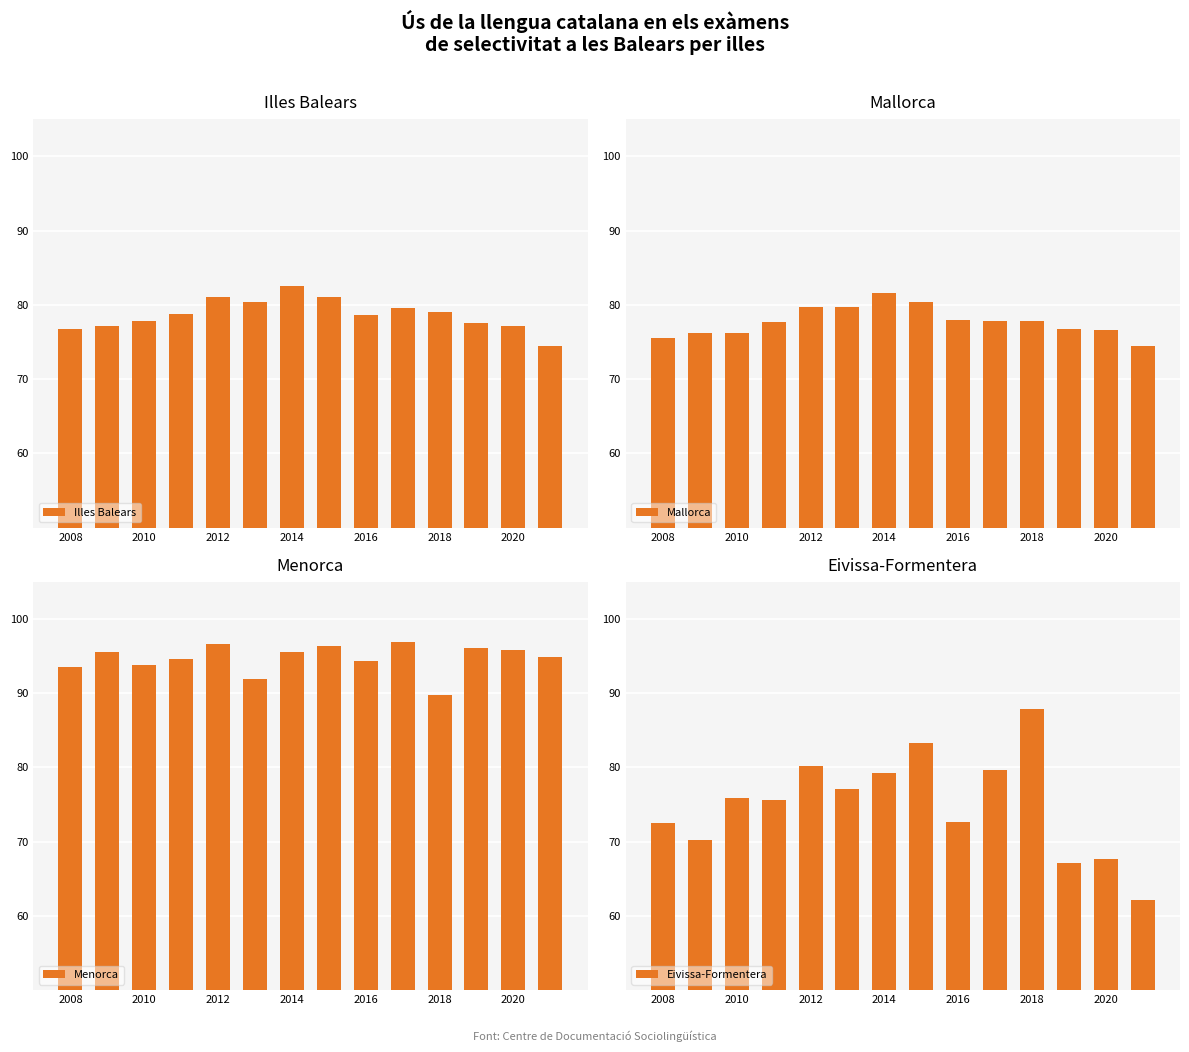

What are all the series names shown in the legend?

Illes Balears, Mallorca, Menorca, Eivissa-Formentera